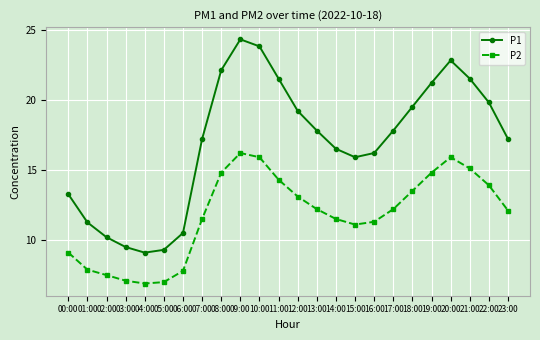

What is the difference between the highest and lowest values at 12:00?

6.1